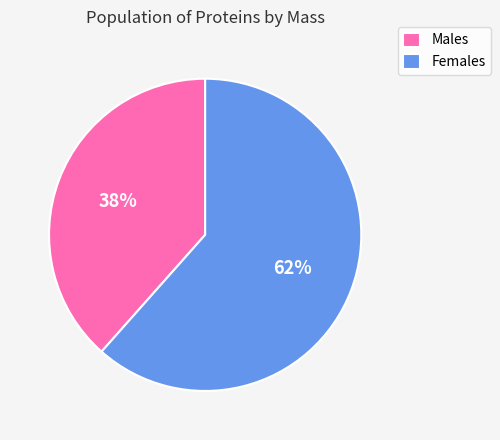

Count the number of slices in the pie.

2